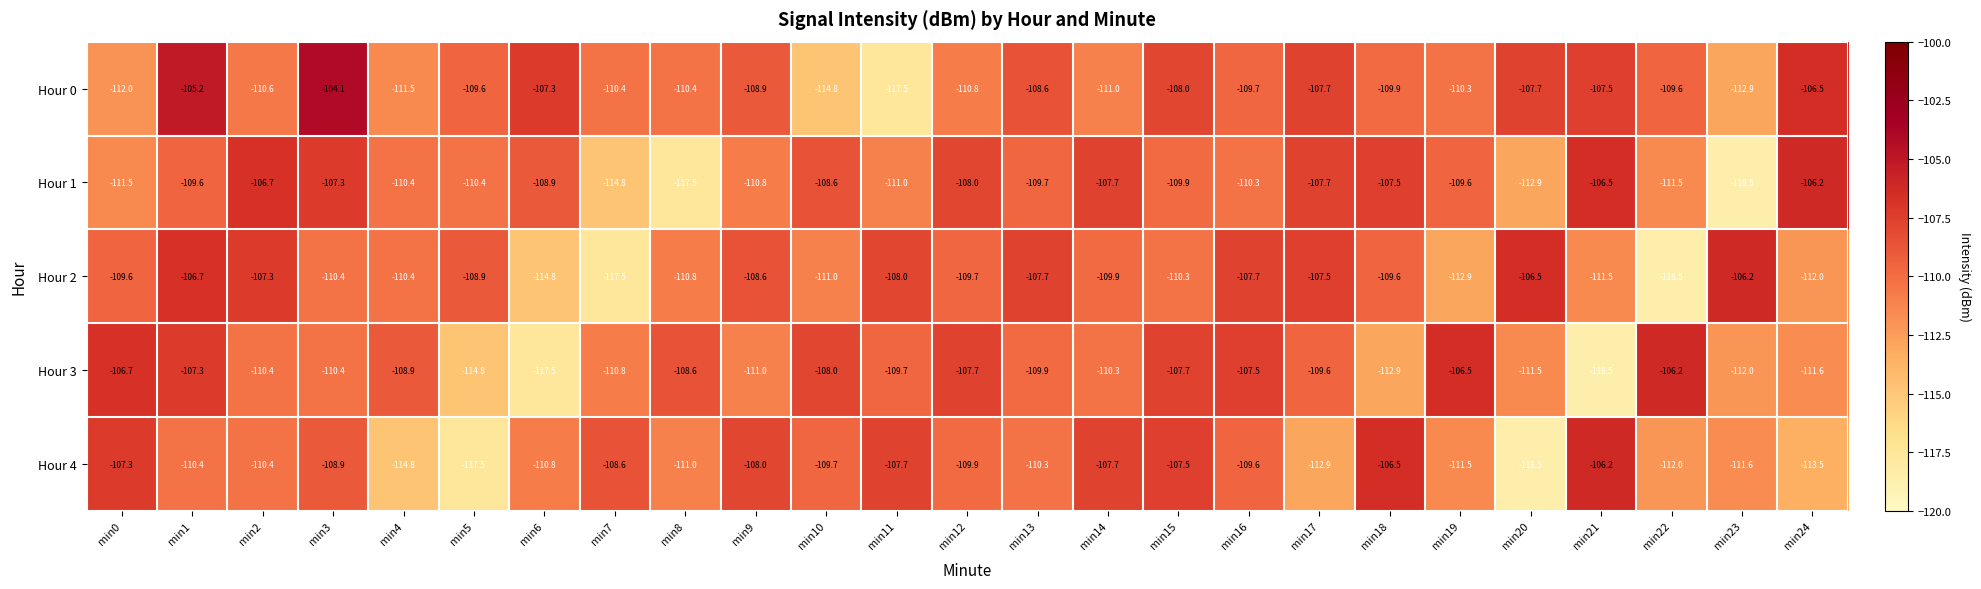

Rank the series at min7 from highest to lowest value.

Hour 4, Hour 0, Hour 3, Hour 1, Hour 2